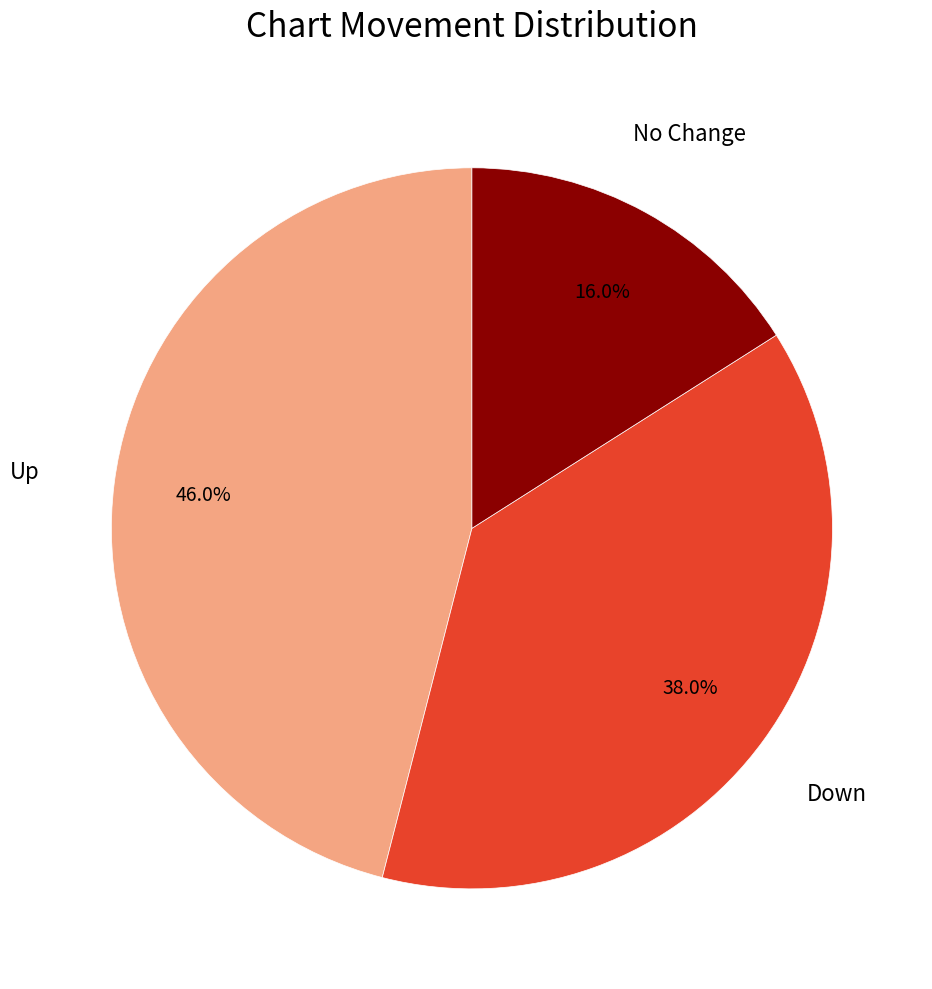

Is there any slice that represents more than half of the pie?

No